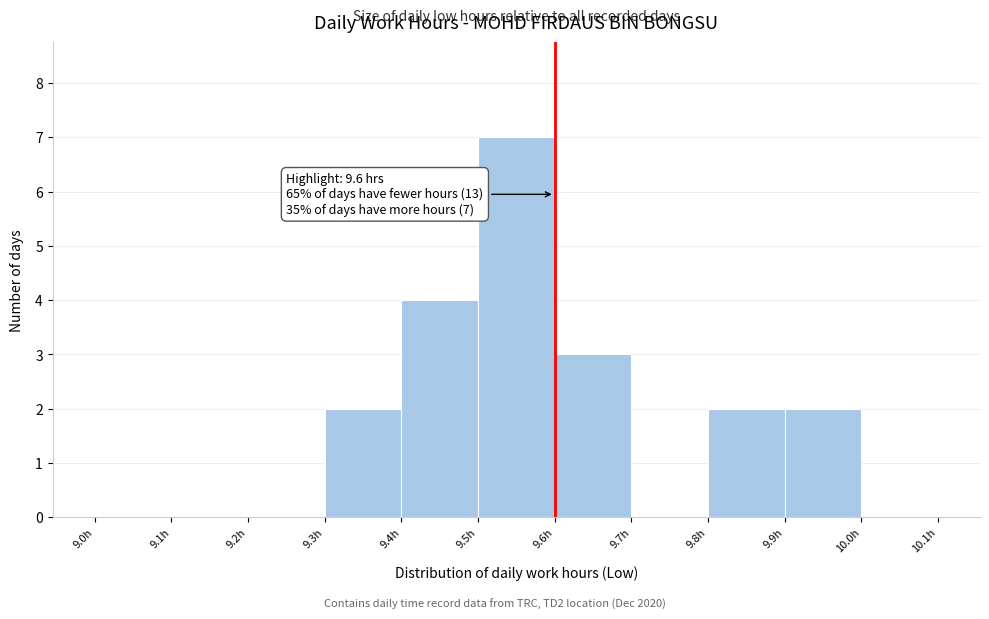

Which range on the x-axis has the tallest bar?

9.5 to 9.6